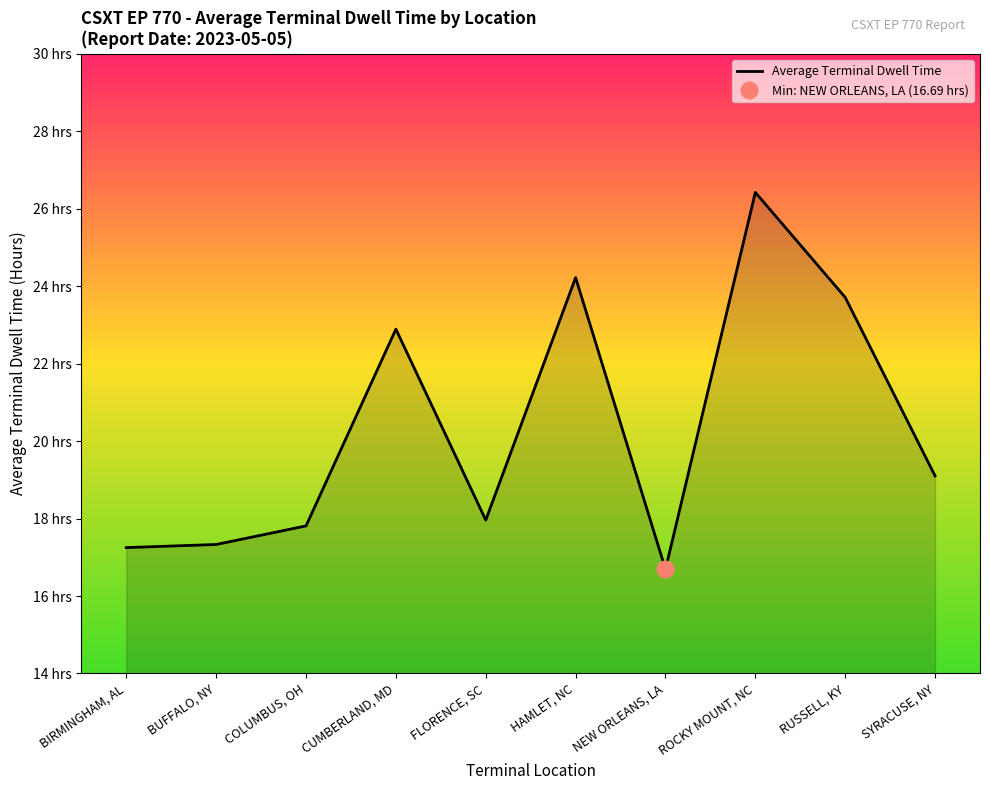

The chart shows a value of 37.4 at ROCKY MOUNT, NC. True or false?

False